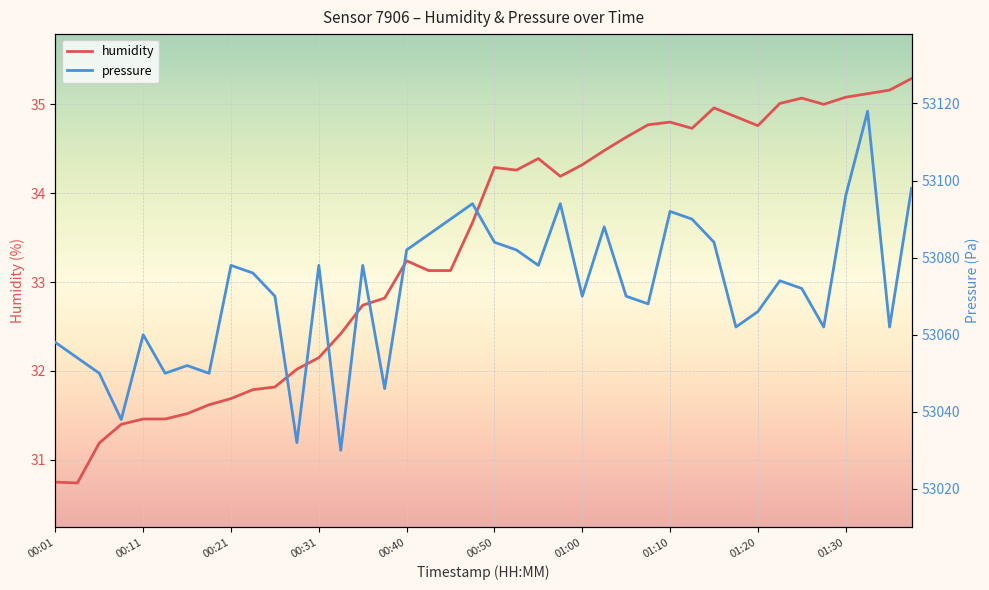

The value of humidity at 01:20 is 58.7. True or false?

False